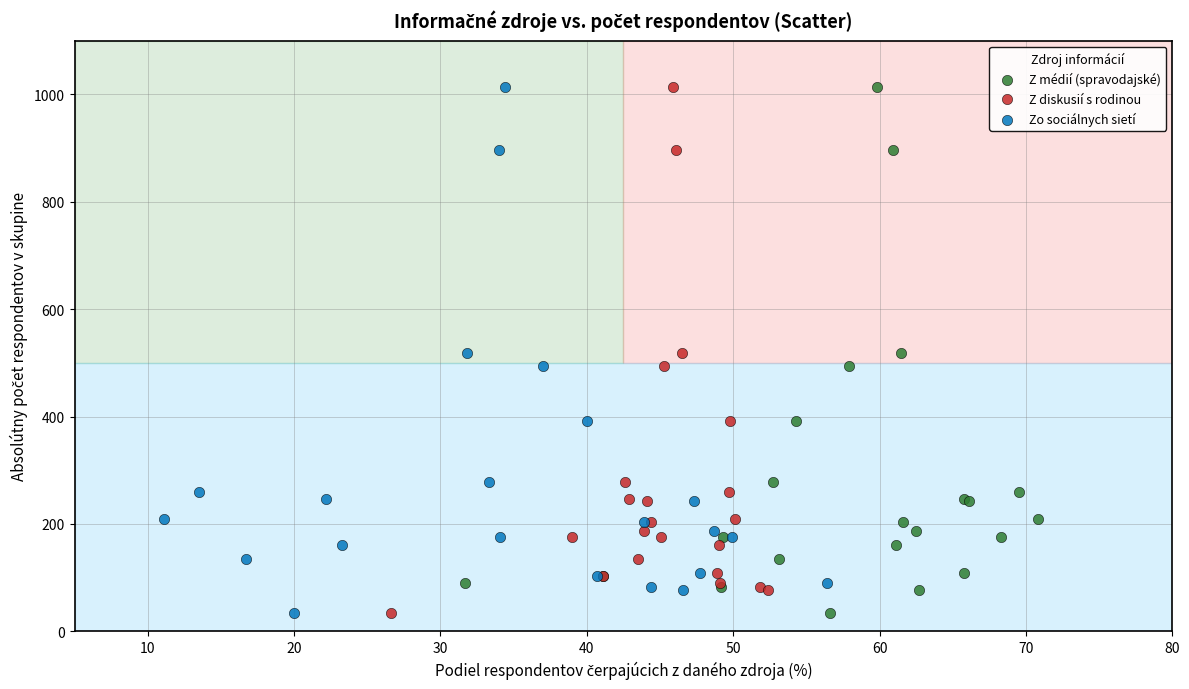

What are all the series names shown in the legend?

Z médií (spravodajské), Z diskusií s rodinou, Zo sociálnych sietí